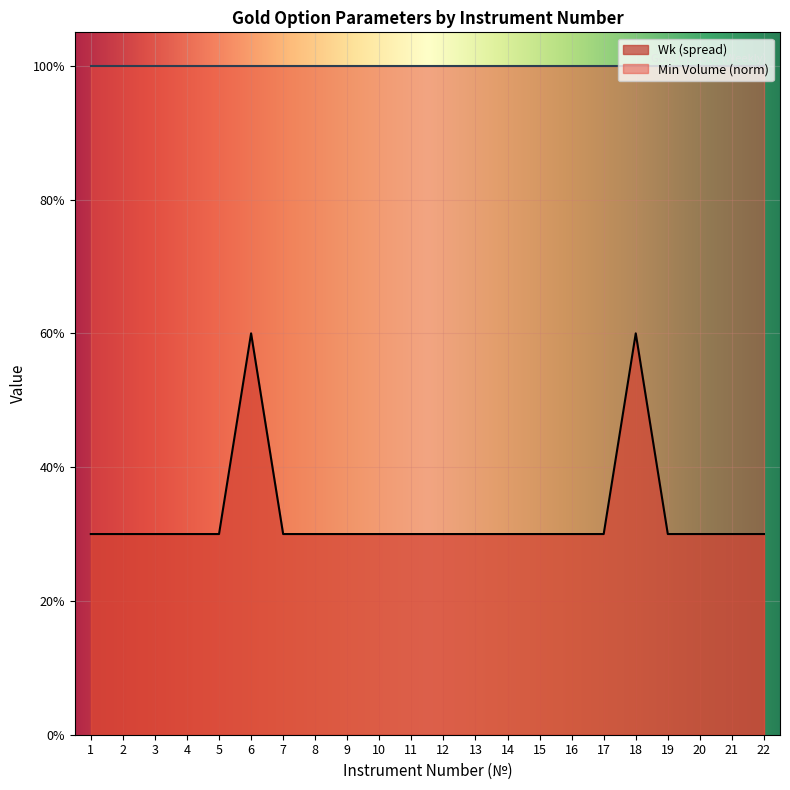

True or false: the data shows 0.3 at 22.

True